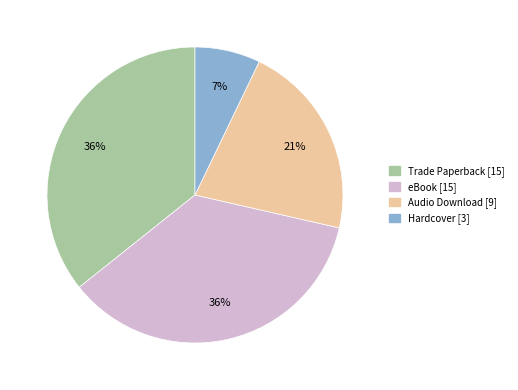

What is the ratio of the value at Hardcover to the value at Audio Download?

0.3